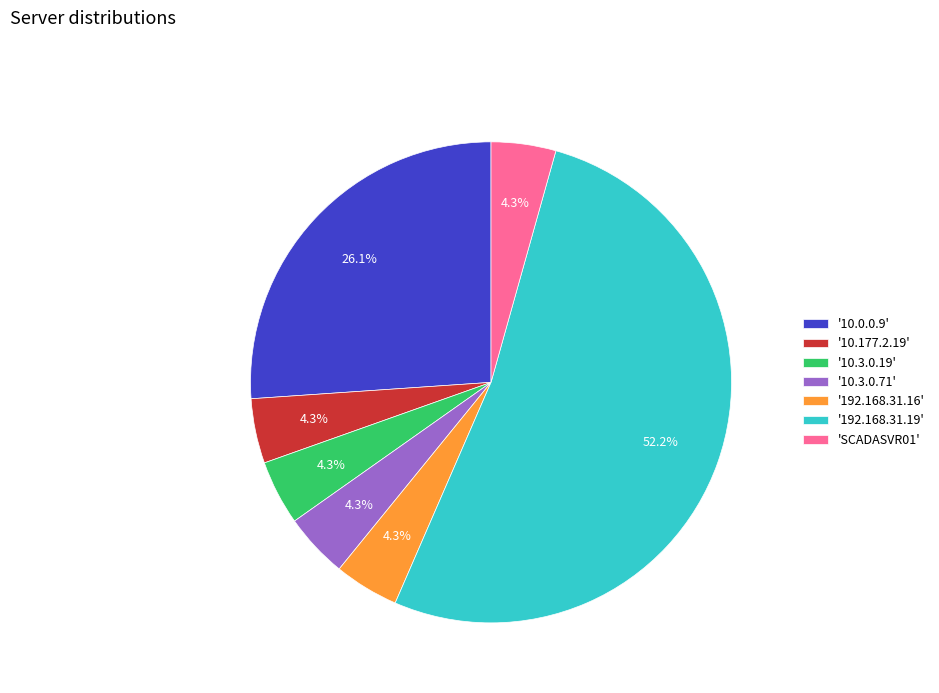

Is there a majority slice in this chart?

Yes